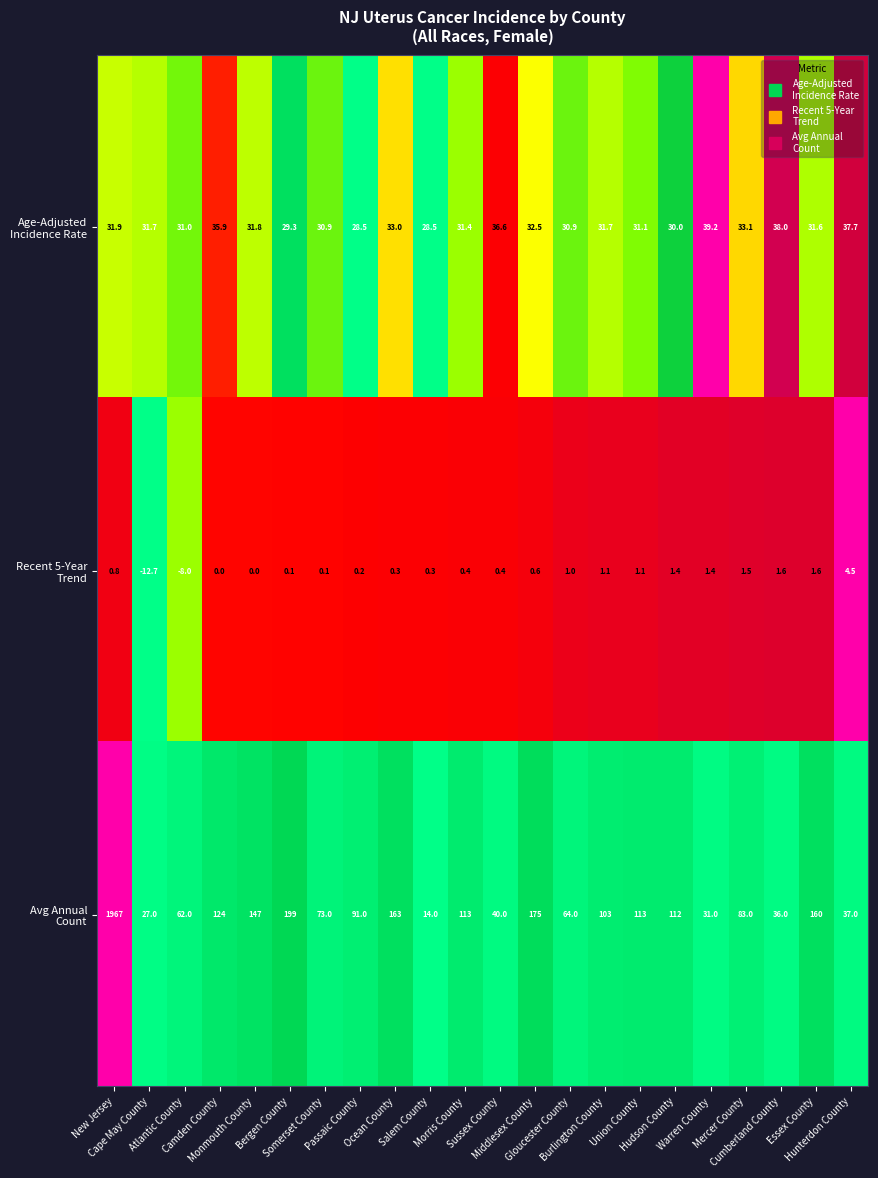

What is the total value across all series at Ocean County?

196.3